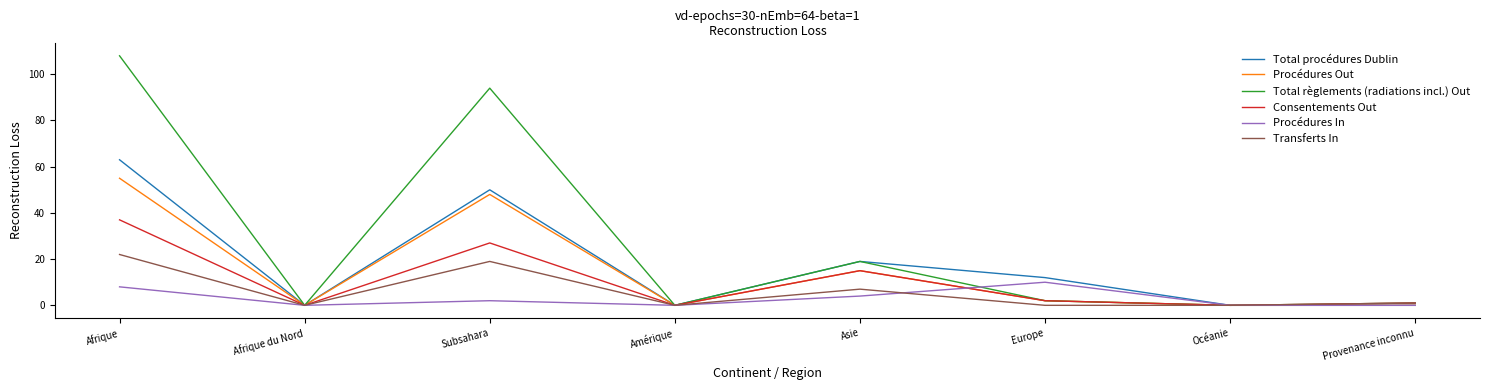

What are all the series names shown in the legend?

Total procédures Dublin, Procédures Out, Total règlements (radiations incl.) Out, Consentements Out, Procédures In, Transferts In